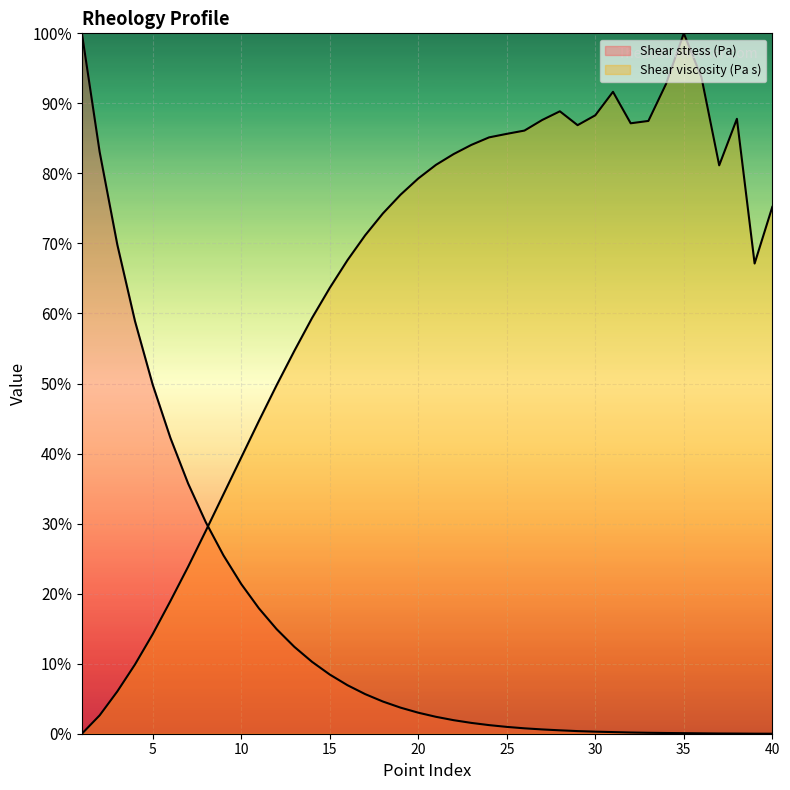

Reading left to right, extract all data points from this chart.

Shear stress (Pa): 100.0	83.1	69.8	58.9	49.8	42.2	35.7	30.2	25.4	21.4	17.9	14.9	12.4	10.3	8.5	6.9	5.7	4.6	3.7	3.0	2.4	1.9	1.5	1.2	1.0	0.8	0.6	0.5	0.4	0.3	0.2	0.2	0.1	0.1	0.1	0.1	0.0	0.0	0.0	0.0
Shear viscosity (Pa s): 0.0	2.6	6.0	9.9	14.2	18.9	23.8	29.0	34.2	39.4	44.7	49.8	54.7	59.4	63.6	67.6	71.2	74.3	77.0	79.3	81.2	82.8	84.1	85.1	85.6	86.1	87.6	88.9	86.9	88.3	91.6	87.2	87.5	92.8	100.0	93.7	81.2	87.8	67.1	75.2